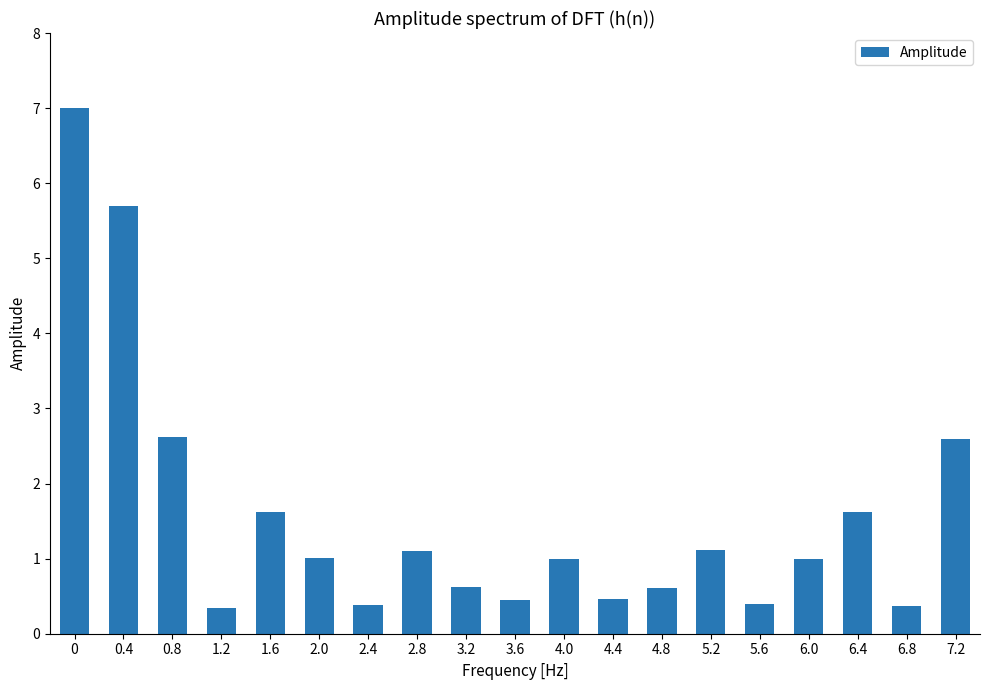

What is the change in value from 1.2 to 7.2?

+2.2